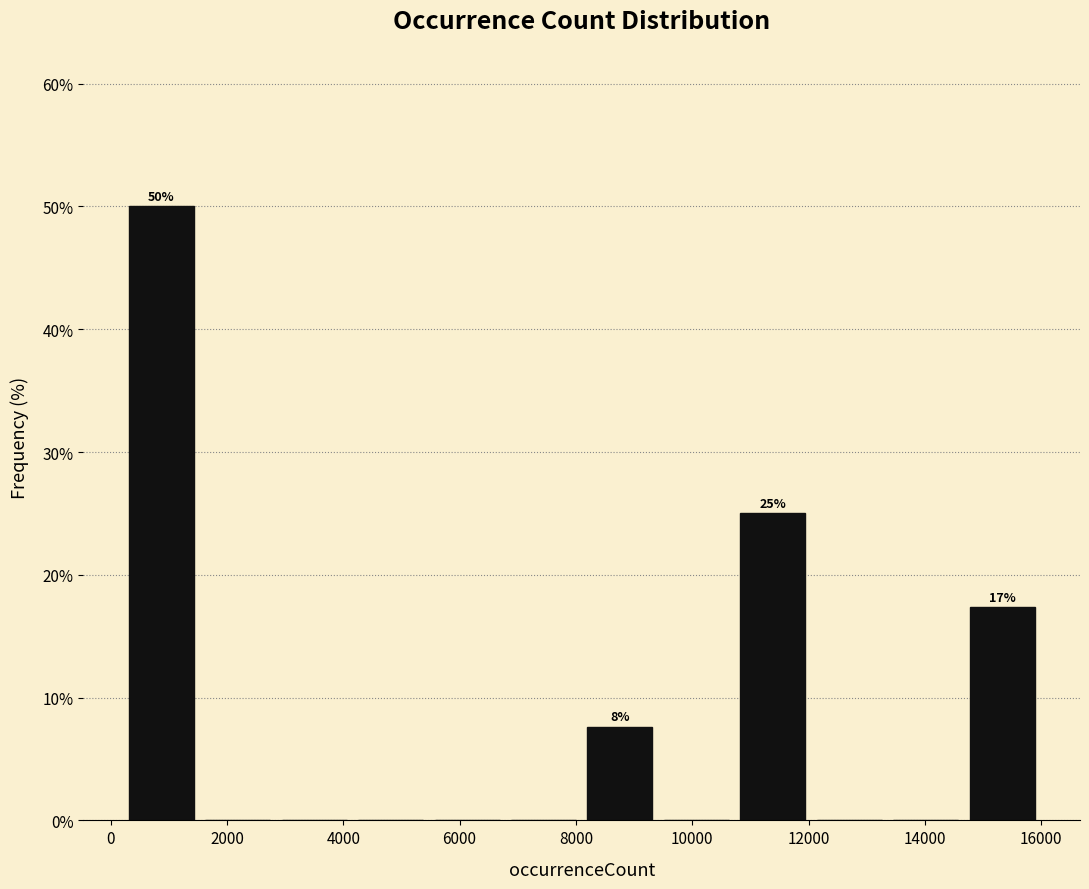

Which range on the x-axis has the tallest bar?

400 to 1600